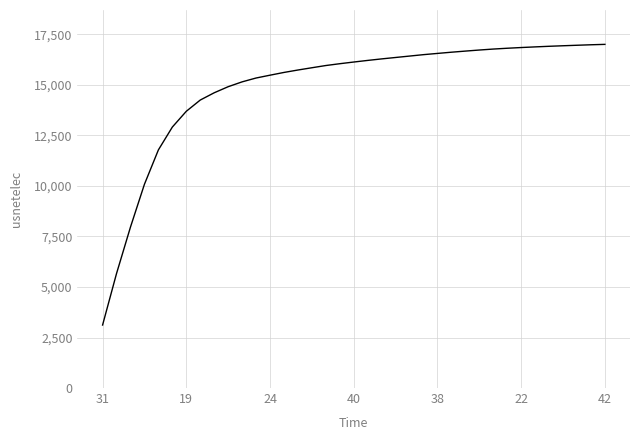

What is the minimum value shown in the chart?

3117